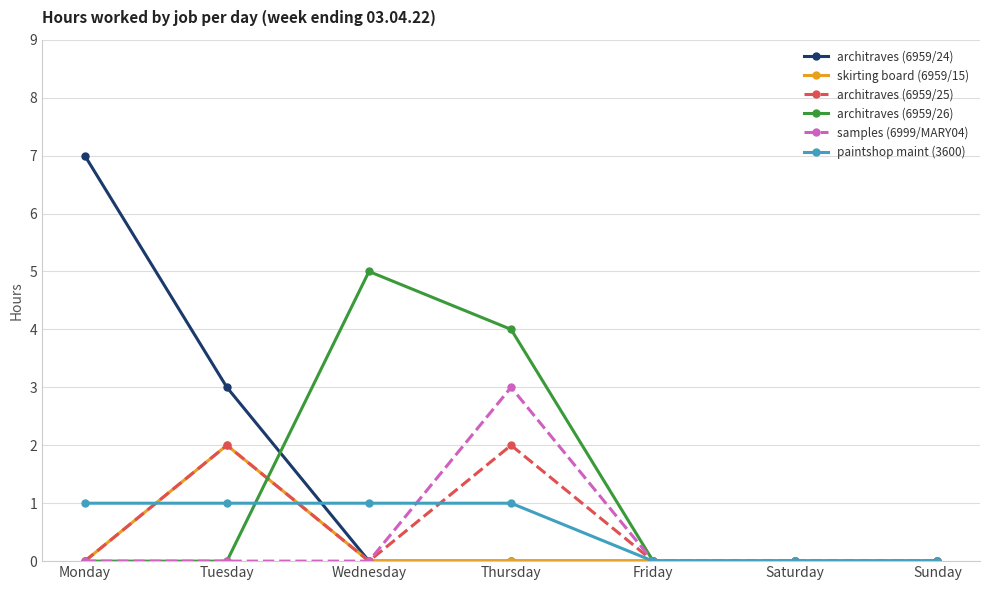

How many data points does each series have?

7